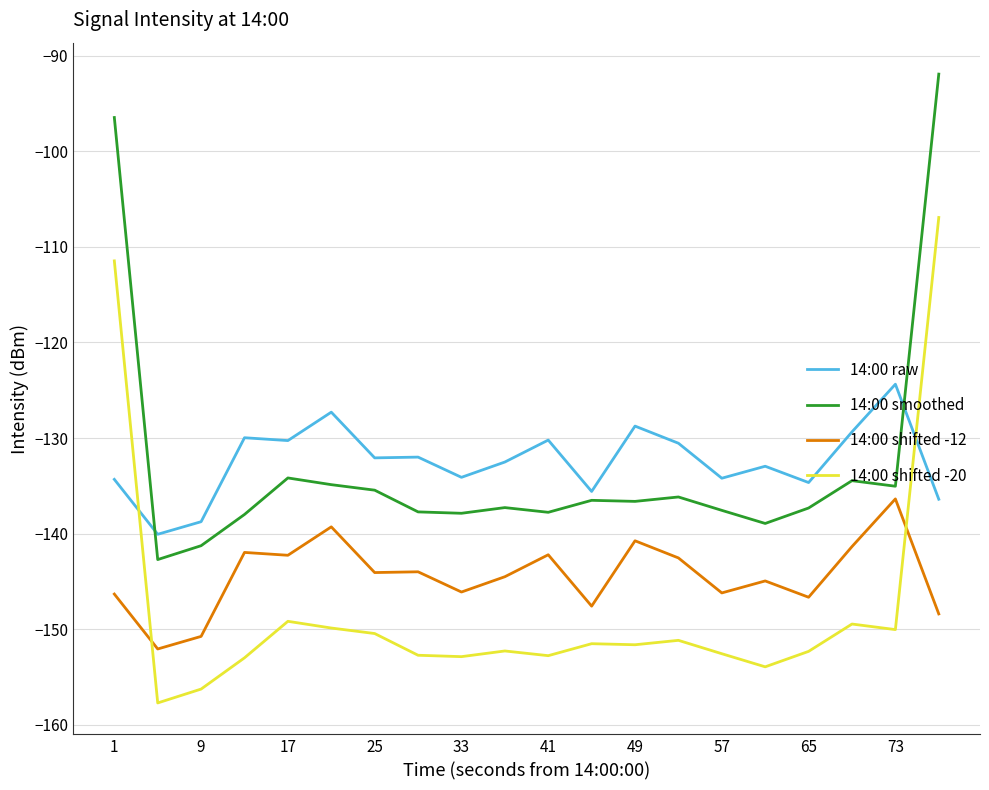

What is the lowest value of the 14:00 shifted -20 series?

-157.7